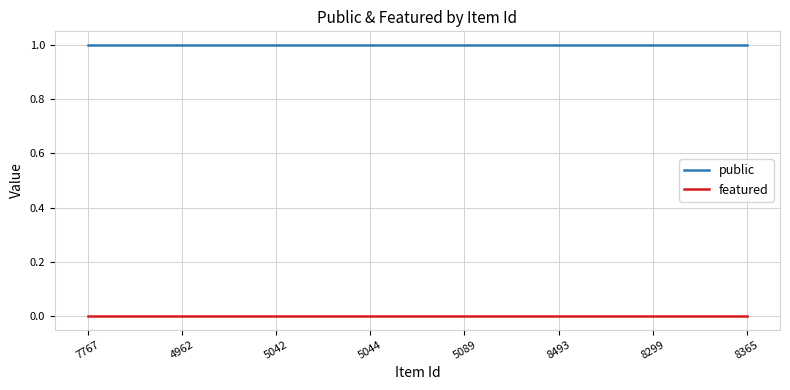

Does the chart have visible grid lines?

Yes